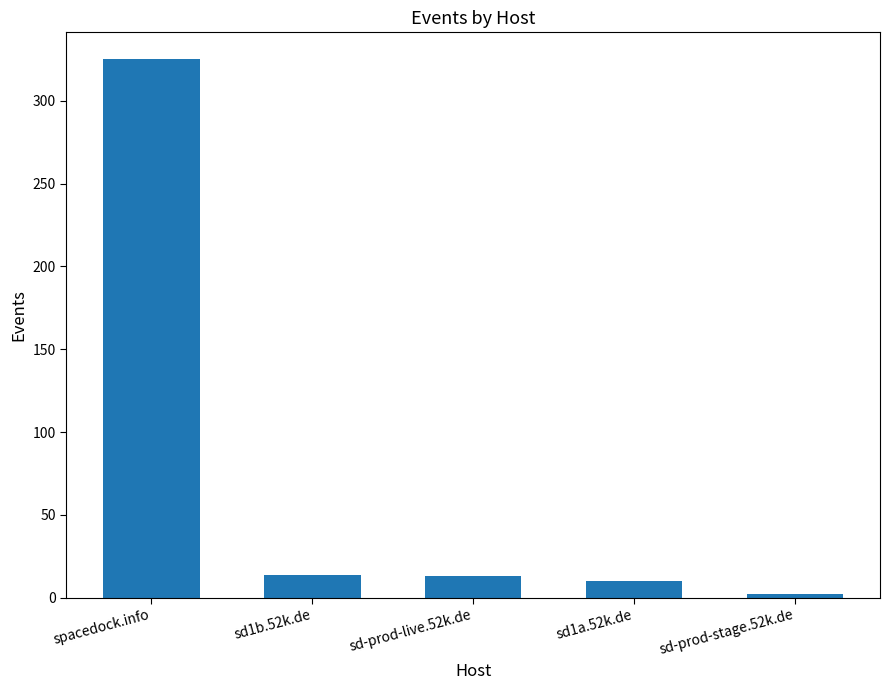

What is the label of the 4th bar from the left?

sd1a.52k.de